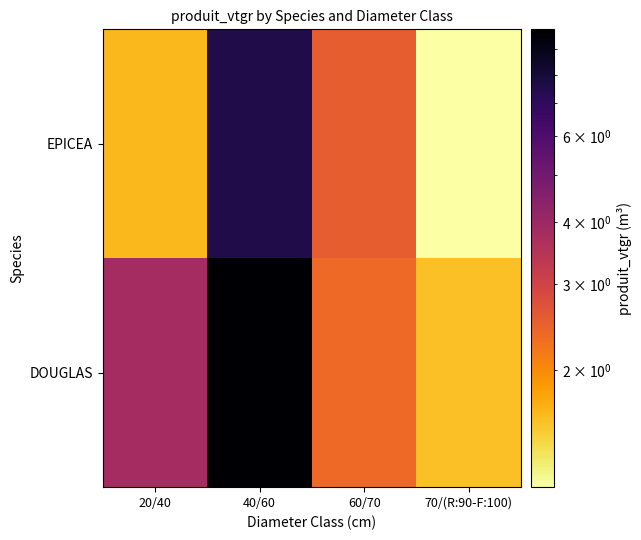

What is the total value across all series at 20/40?

5.5